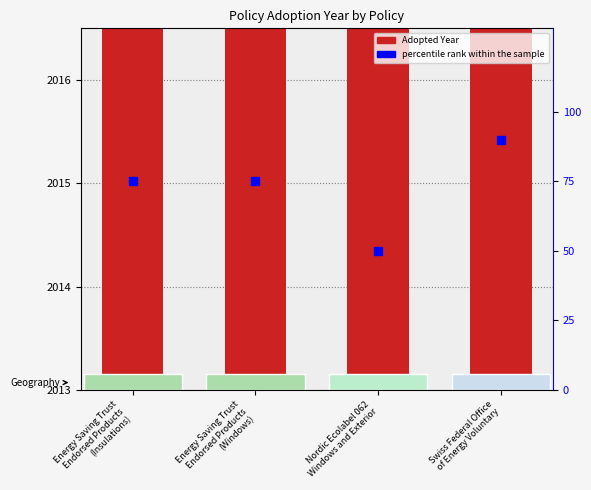

Which series contains the highest Y value?

Adopted Year